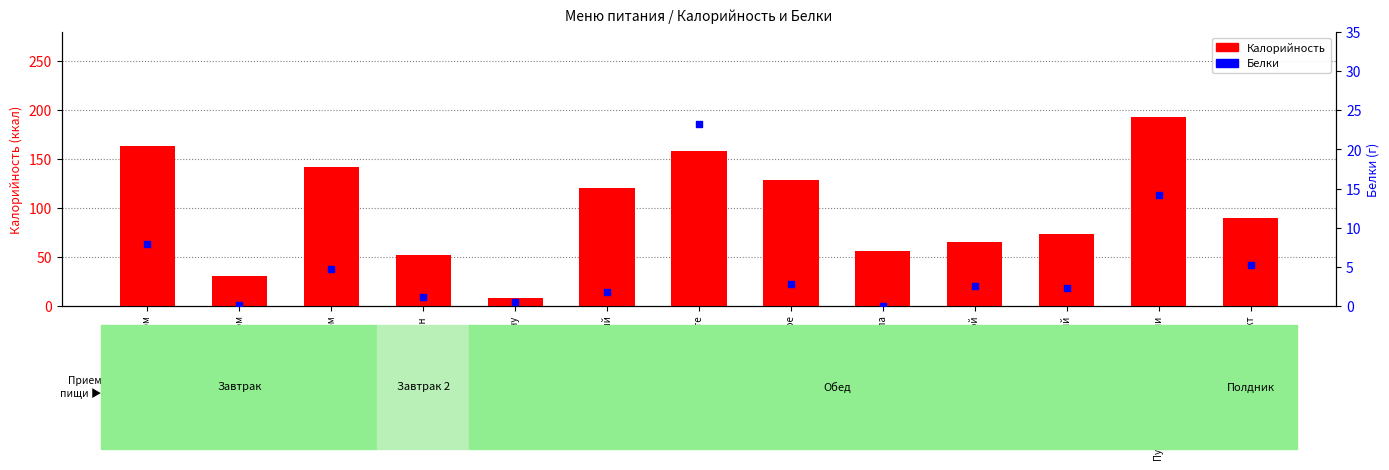

Is the value of Белки at Рыба запеченная в омлете greater than the value of Калорийность at Пюре картофельное?

No